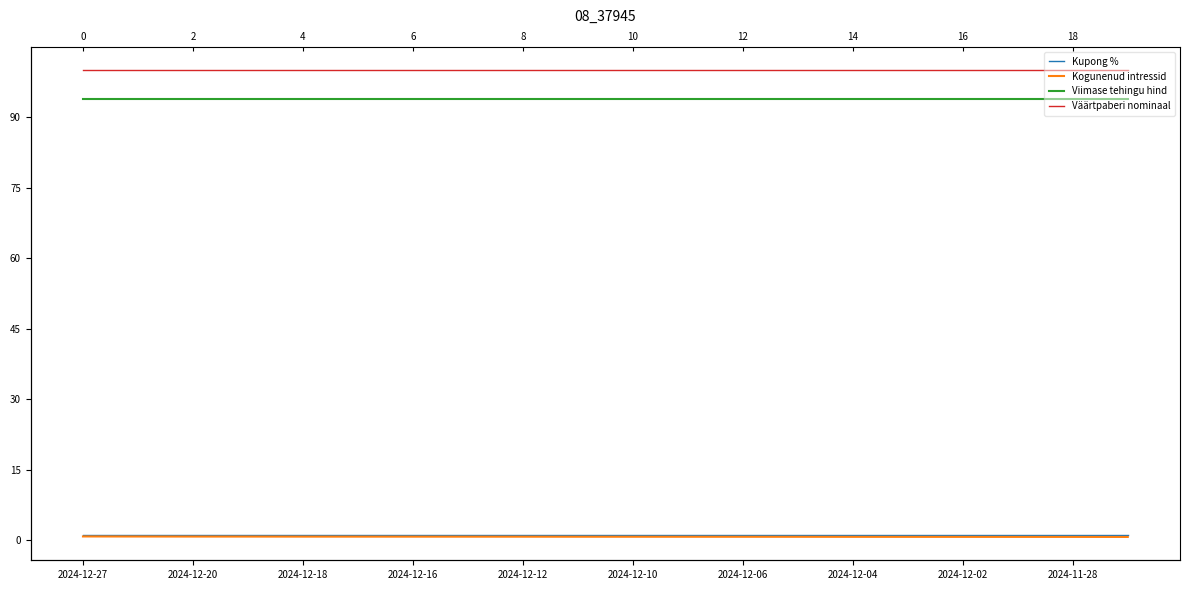

Read the Väärtpaberi nominaal value at 2024-12-04.

100.0